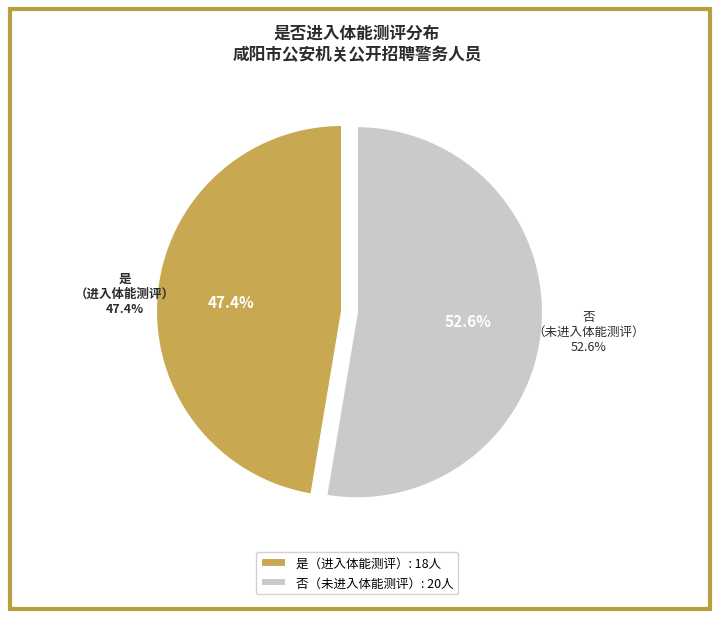

What is the total percentage of 否 and 是?

100.0%